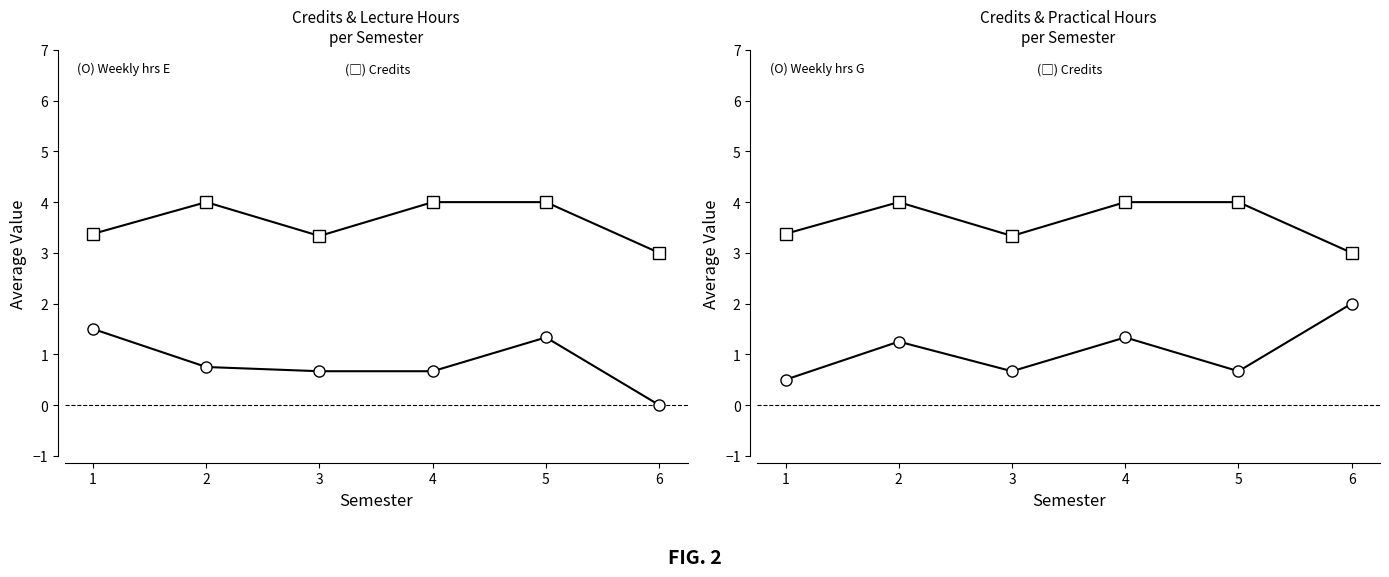

Where is the first local maximum for Weekly hrs G (avg)?

2